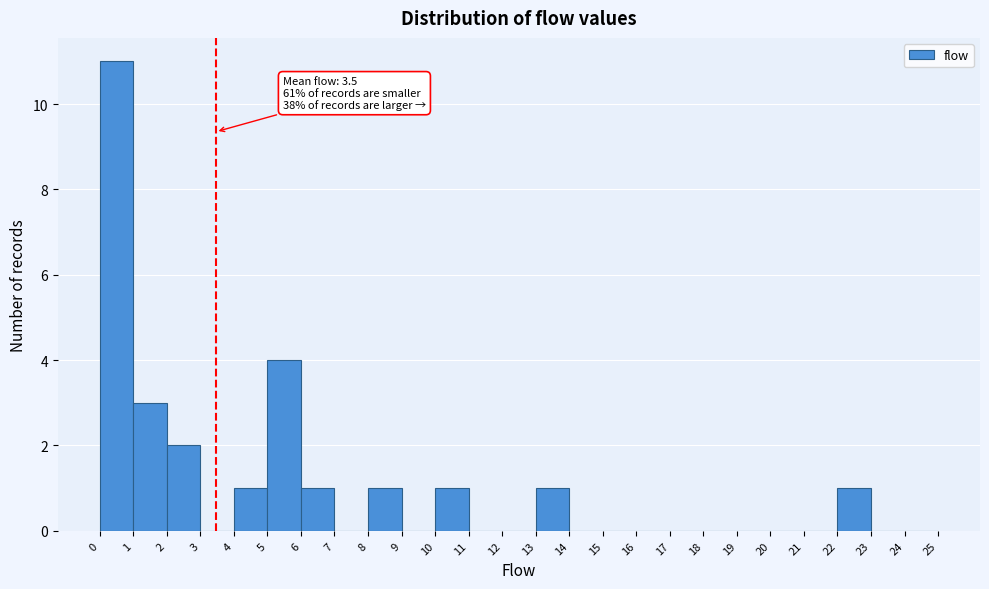

Over which range of the x-axis is the bar tallest?

0 to 1